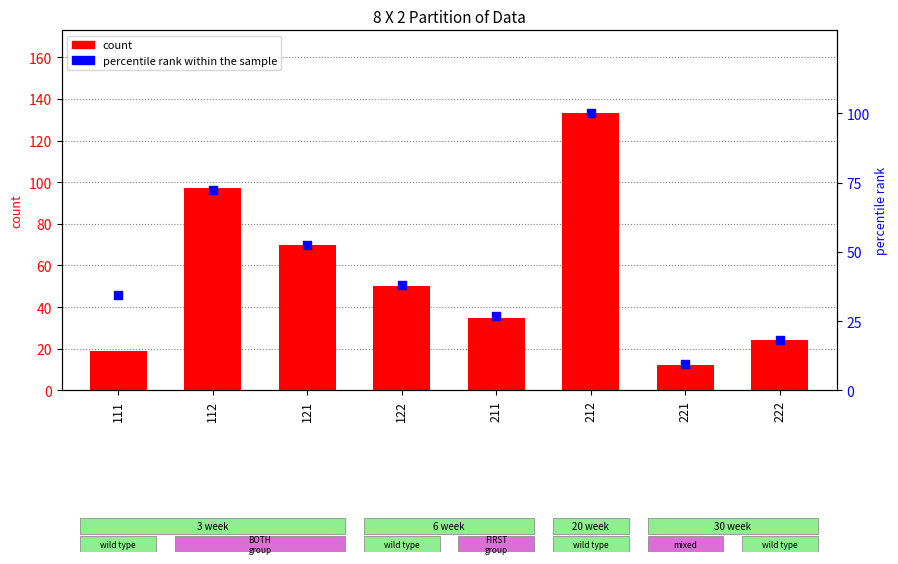

Which series has the largest total across all categories?

count